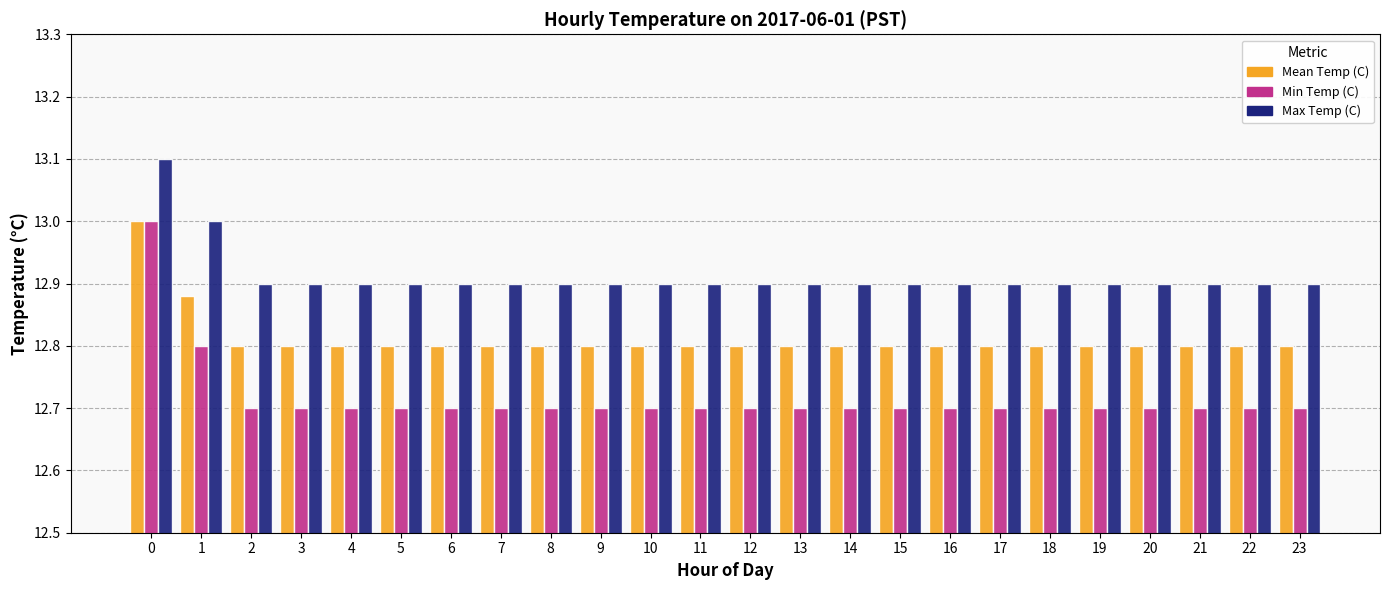

What is the total value across all series at 21?

38.4